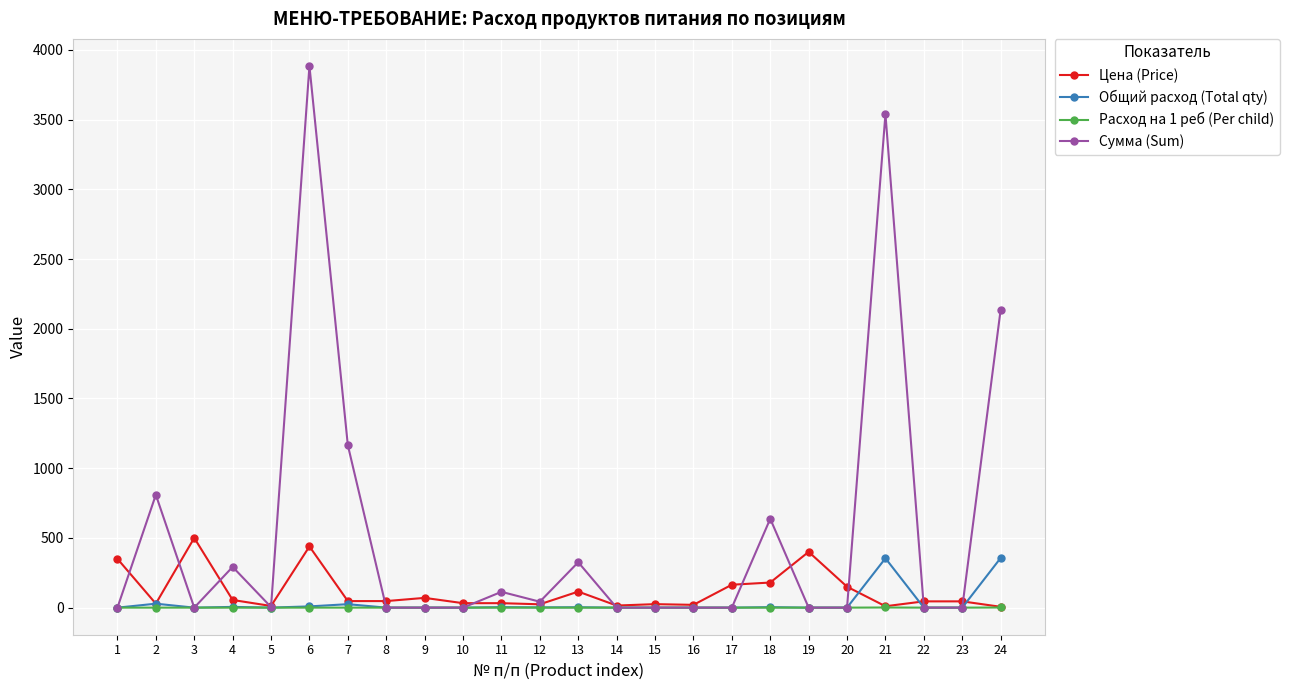

The value of Сумма (Sum) at 2 is 195.7. True or false?

False